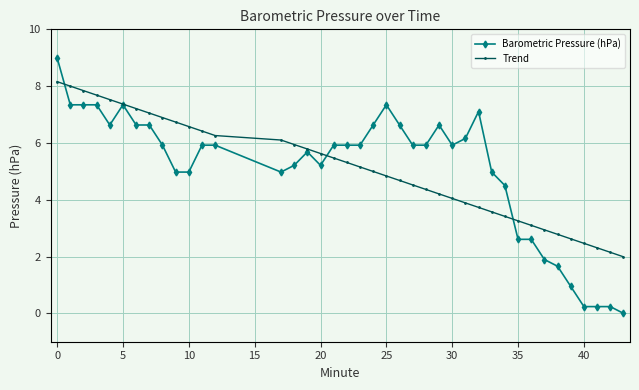

Rank the series by their maximum value, from highest to lowest.

Barometric Pressure (hPa), Trend